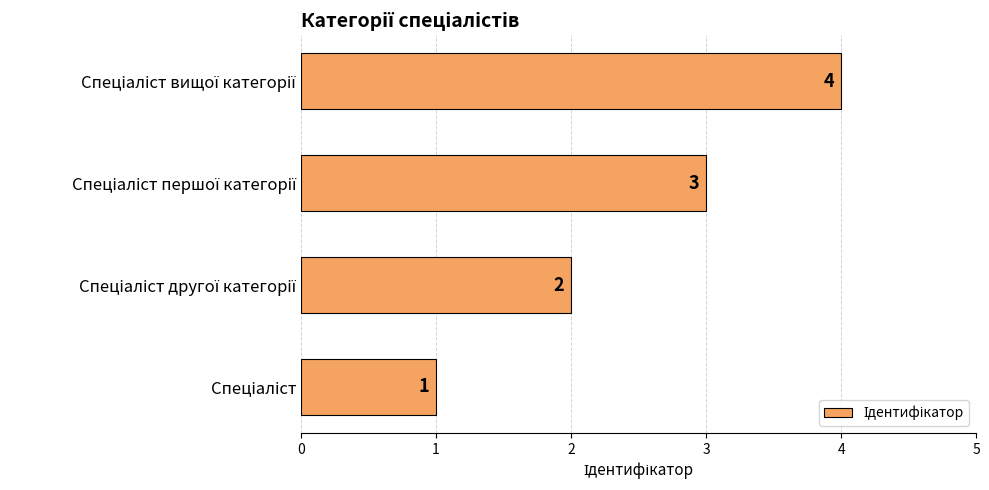

How many values are between 2 and 4?

3